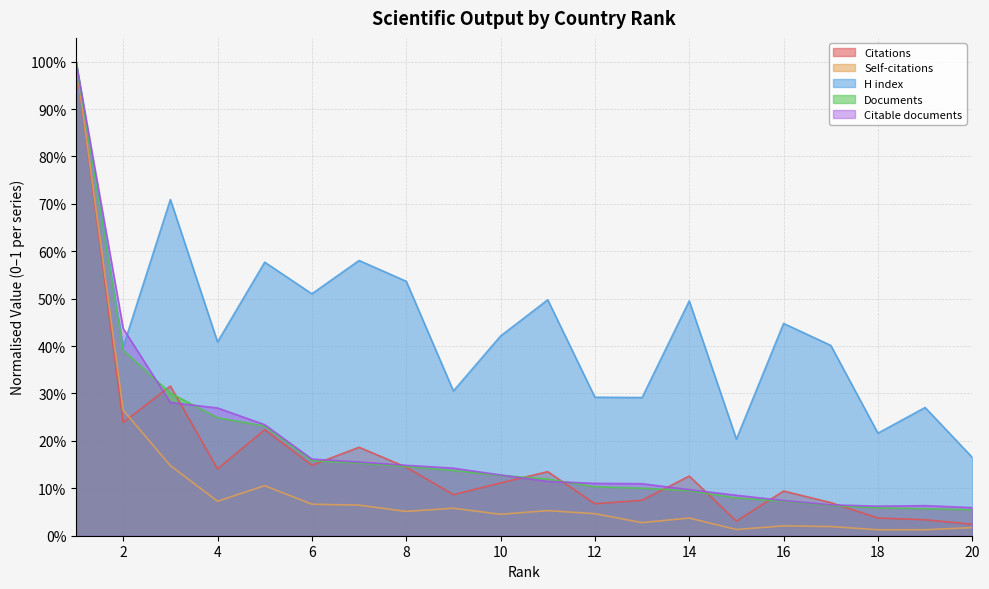

How many intersections are there between Citable documents and Citations?

10